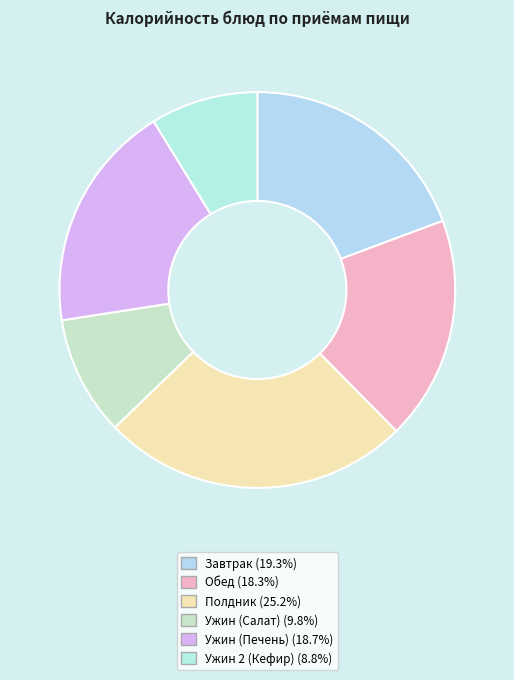

How much of the chart is everything except Ужин (Печень)?

81.3%